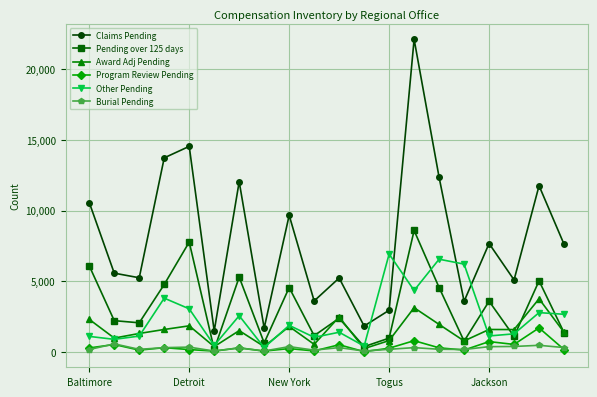

Which series has the largest total across all categories?

Claims Pending